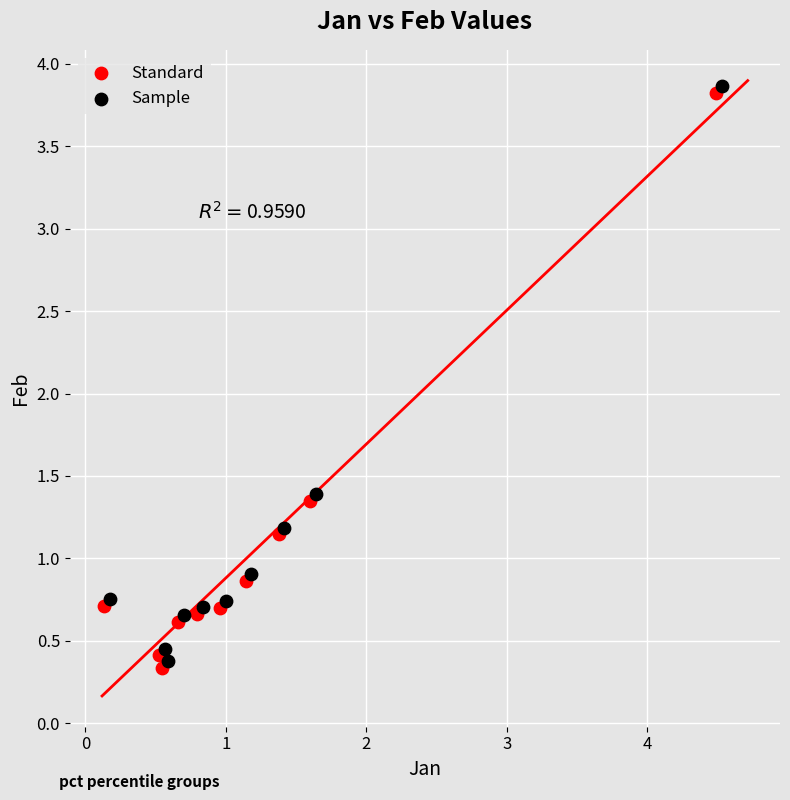

What are all the series names shown in the legend?

Standard, Sample